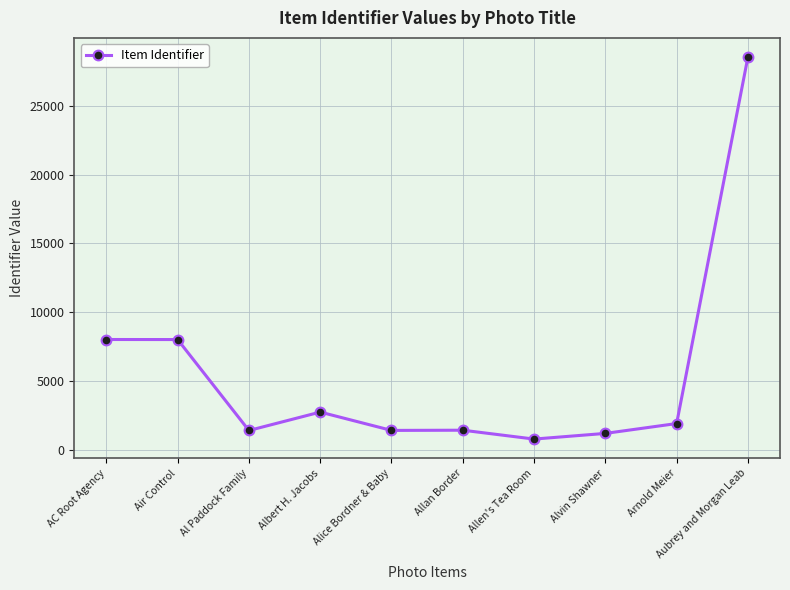

Which category has the highest value across all series?

Aubrey and Morgan Leab